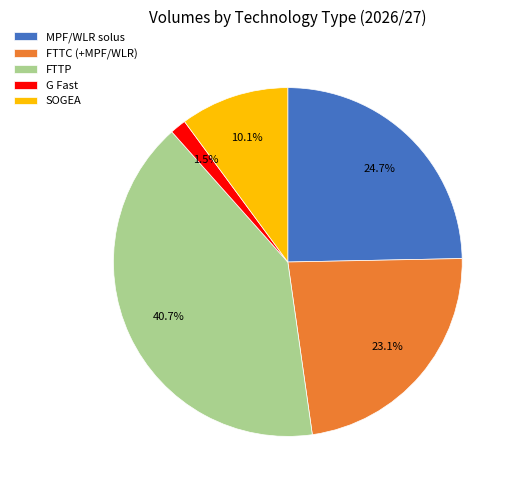

Which slice is the largest?

FTTP